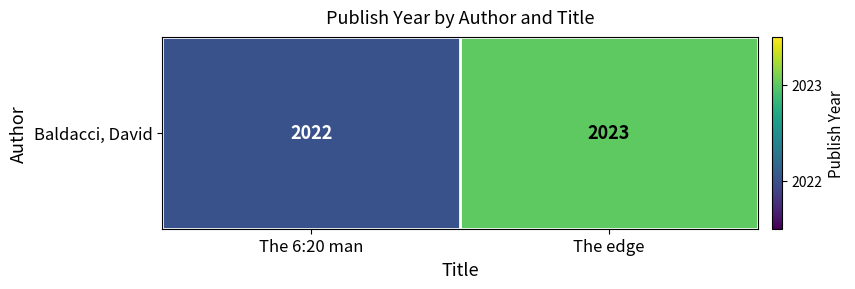

The chart shows a value of 2694 at The edge. True or false?

False